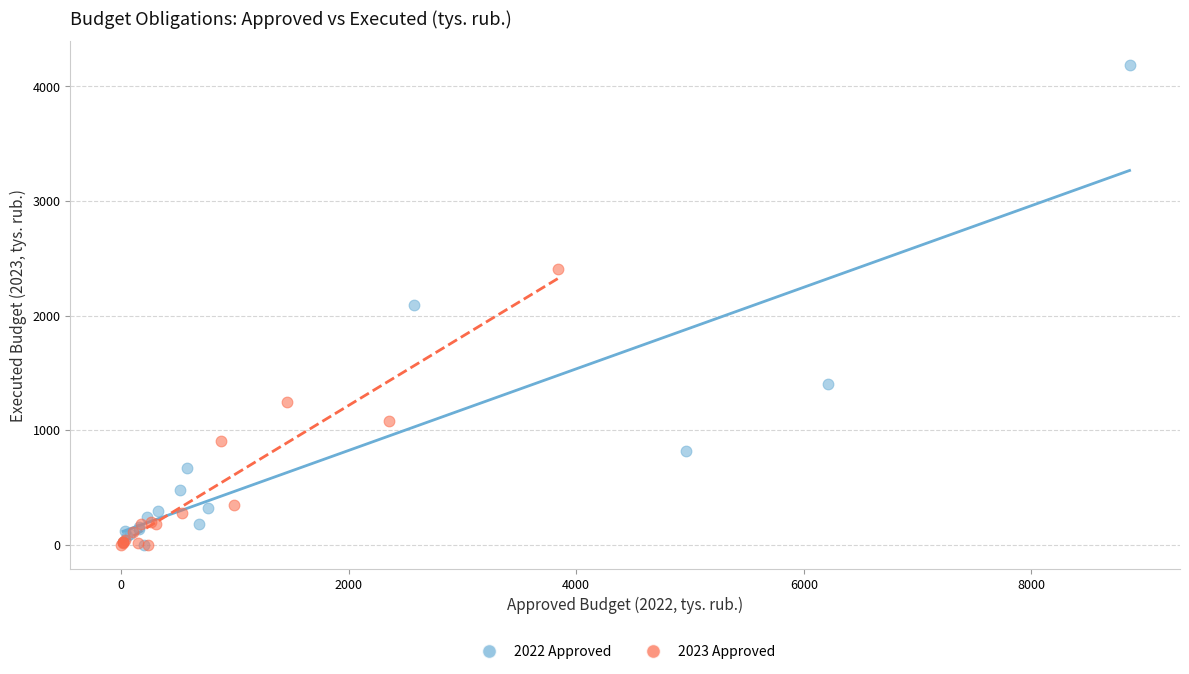

Which series reaches the maximum Y coordinate?

2022 Approved